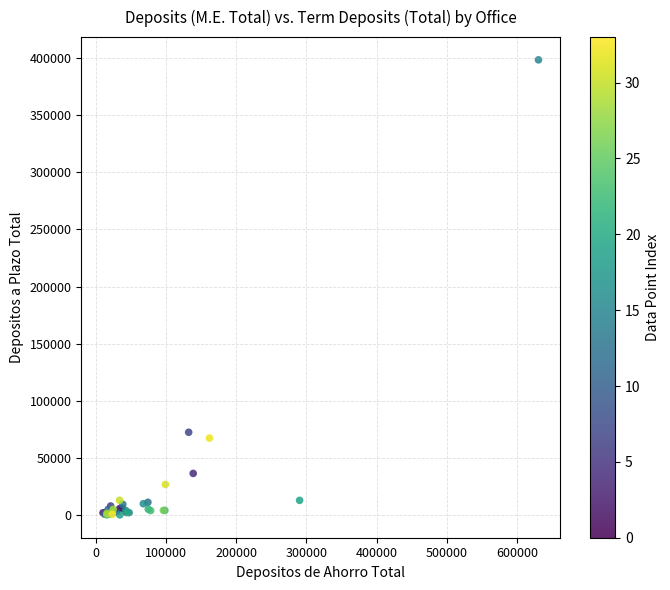

What Y value in the scatter plot is closest to 199213?

72568.0